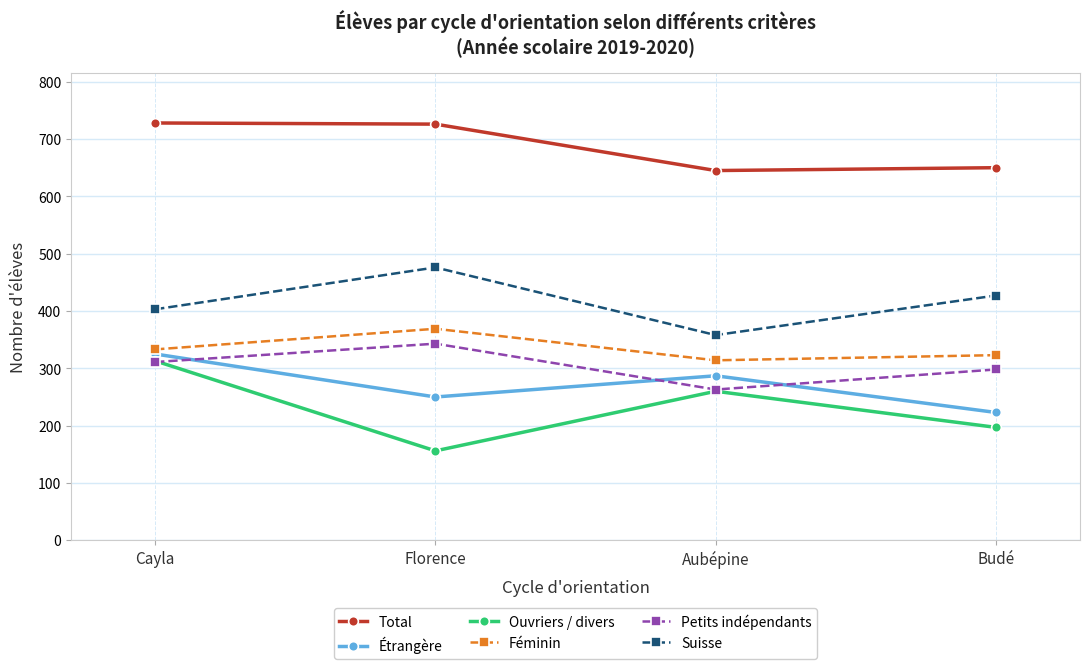

Where is the first local maximum for Suisse?

Florence